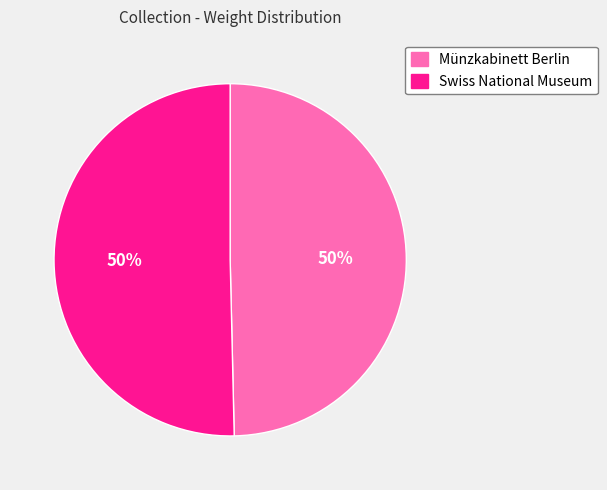

To the nearest percent, what is the combined percentage of Swiss National Museum and Münzkabinett Berlin?

100%